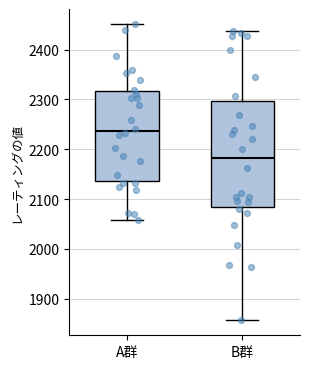

Which box is the tallest, from its lower edge to its upper edge?

B群